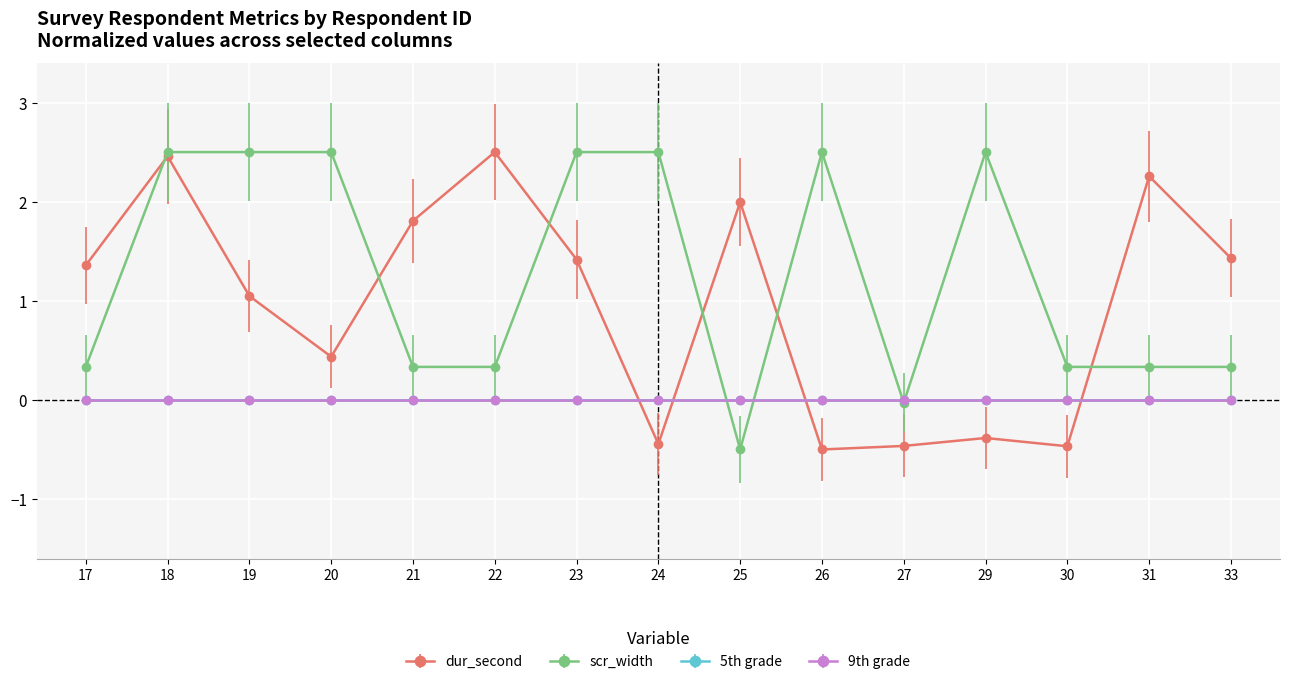

What is the sum of the dur_second values at 27 and 25?

1.5